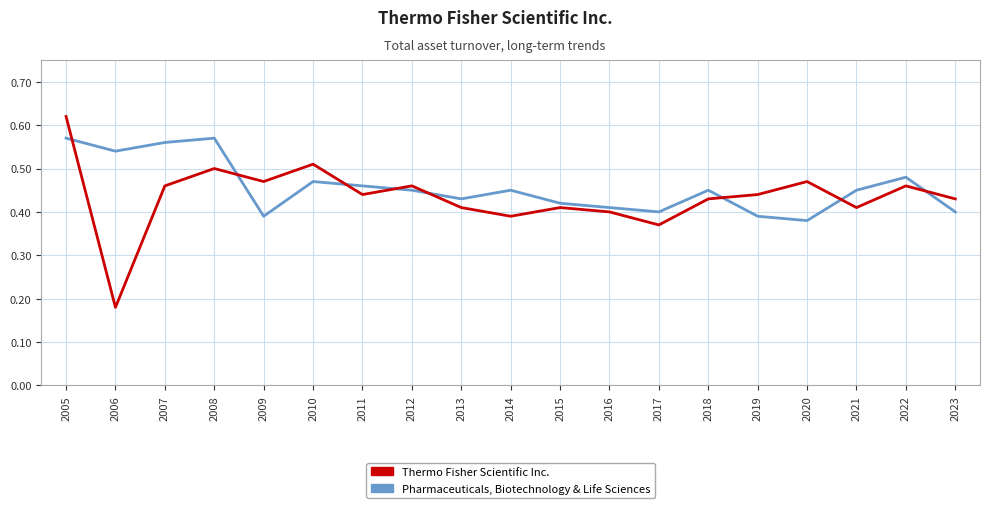

What is the total value across all series at 2005?

1.2